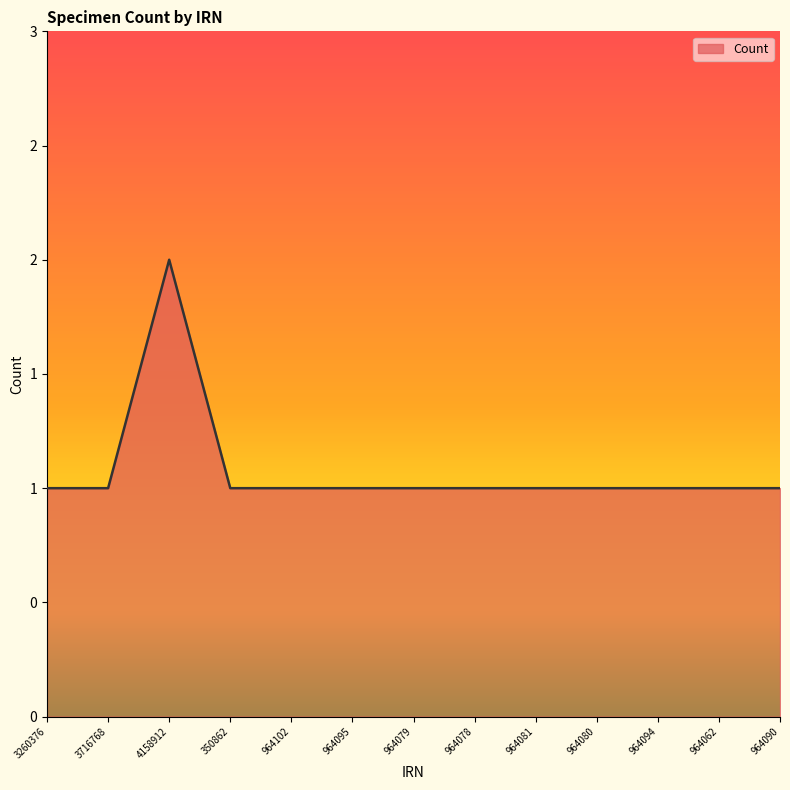

Rank the categories by value from highest to lowest.

4158912, 3260376, 3716768, 350862, 964102, 964095, 964079, 964078, 964081, 964080, 964094, 964062, 964090